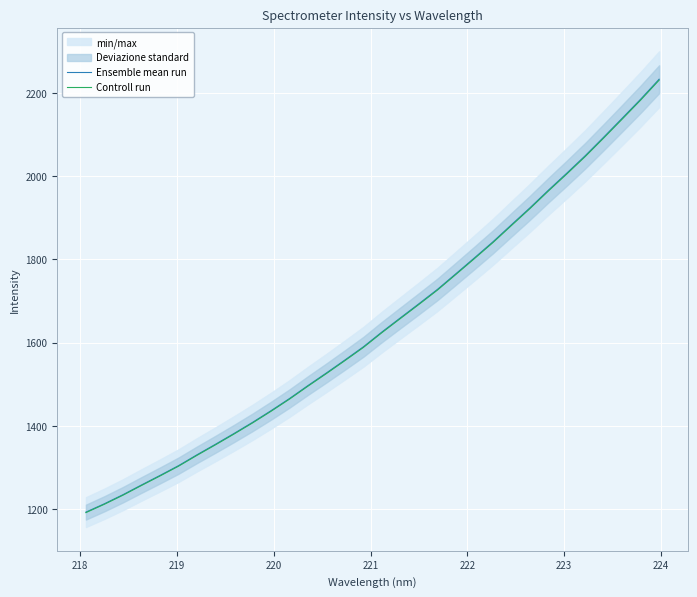

What is the highest value of the Controll run series?

2230.4